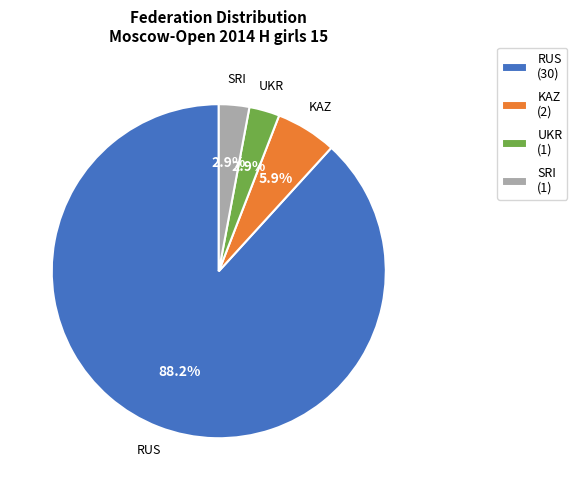

How much of the chart is everything except KAZ?

94.1%